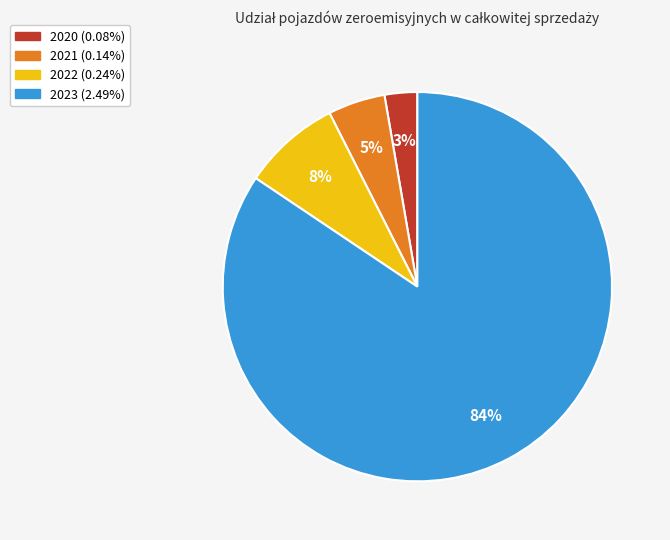

Count the number of slices in the pie.

4